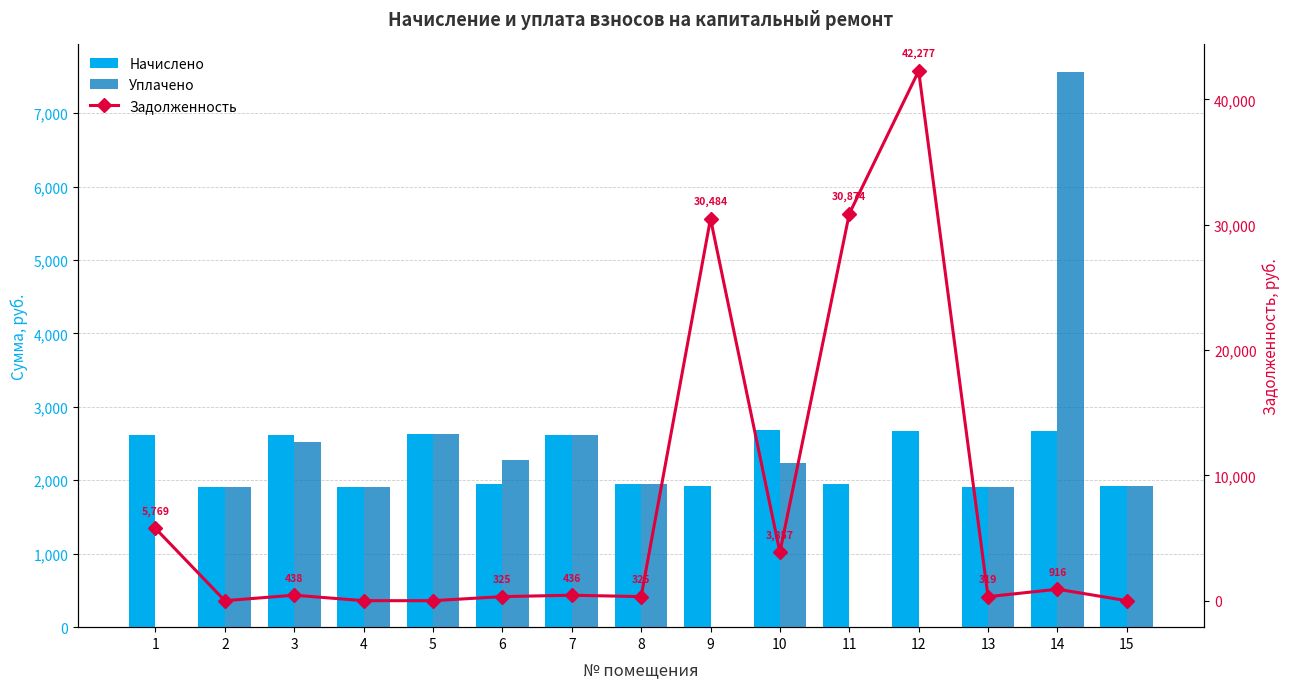

What is the value of the Задолженность bar at the 13th from the left?

318.8